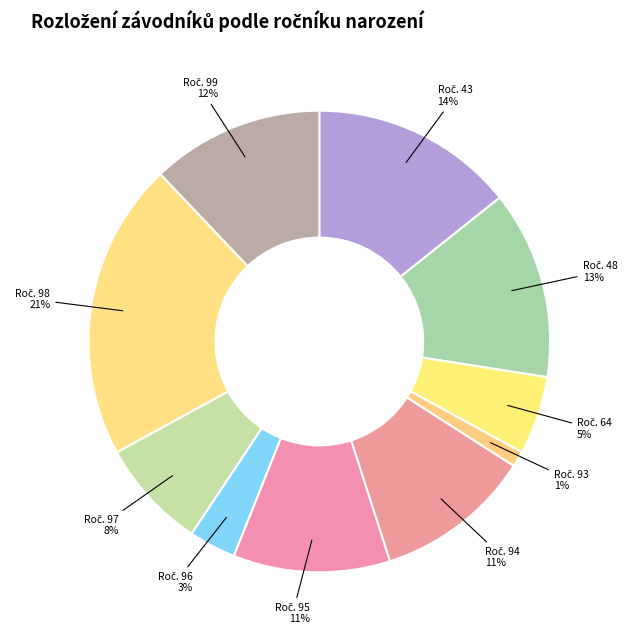

Is there a majority slice in this chart?

No